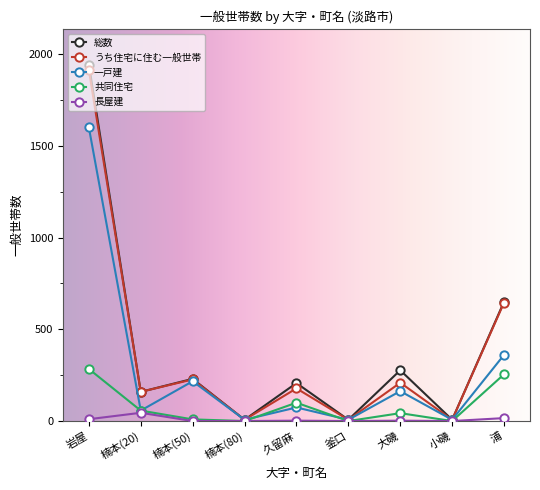

Between 大磯 and 浦, which series saw the biggest shift?

うち住宅に住む一般世帯